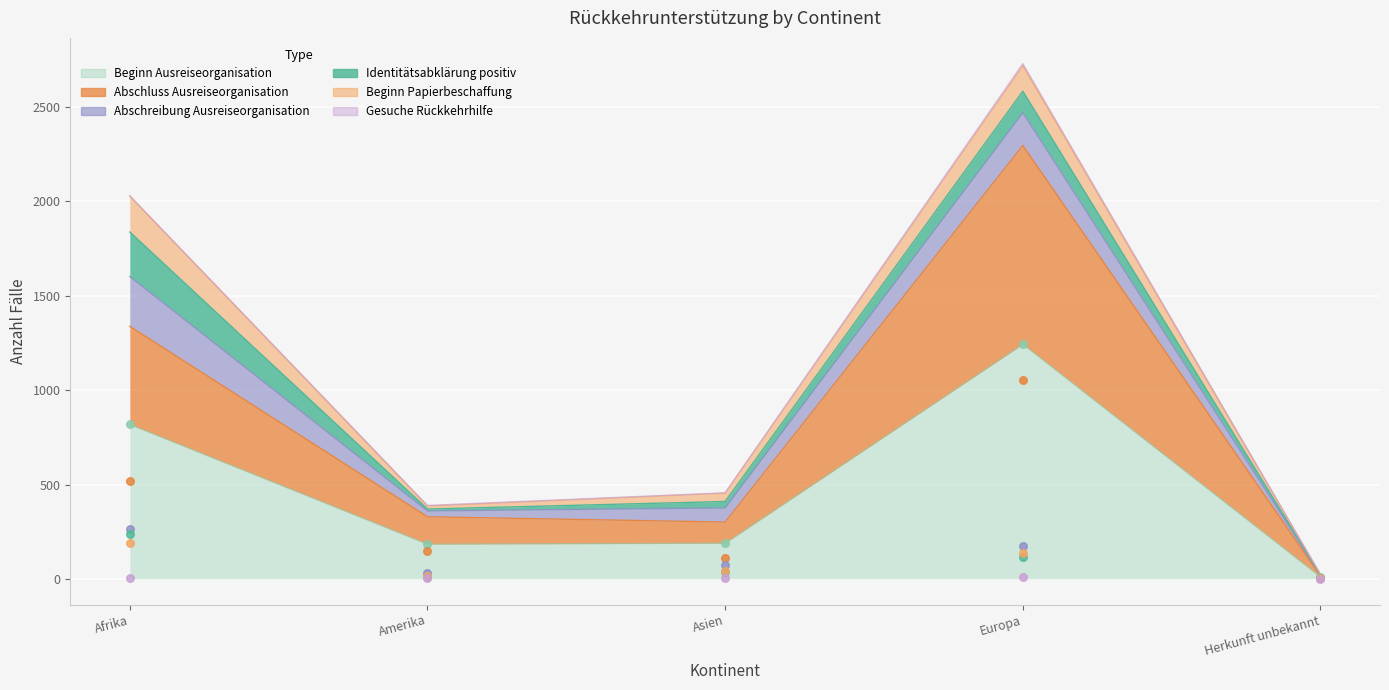

What are all the series names shown in the legend?

Beginn Ausreiseorganisation, Beginn Papierbeschaffung, Gesuche Rückkehrhilfe, Abschluss Ausreiseorganisation, Abschreibung Ausreiseorganisation, Identitätsabklärung positiv